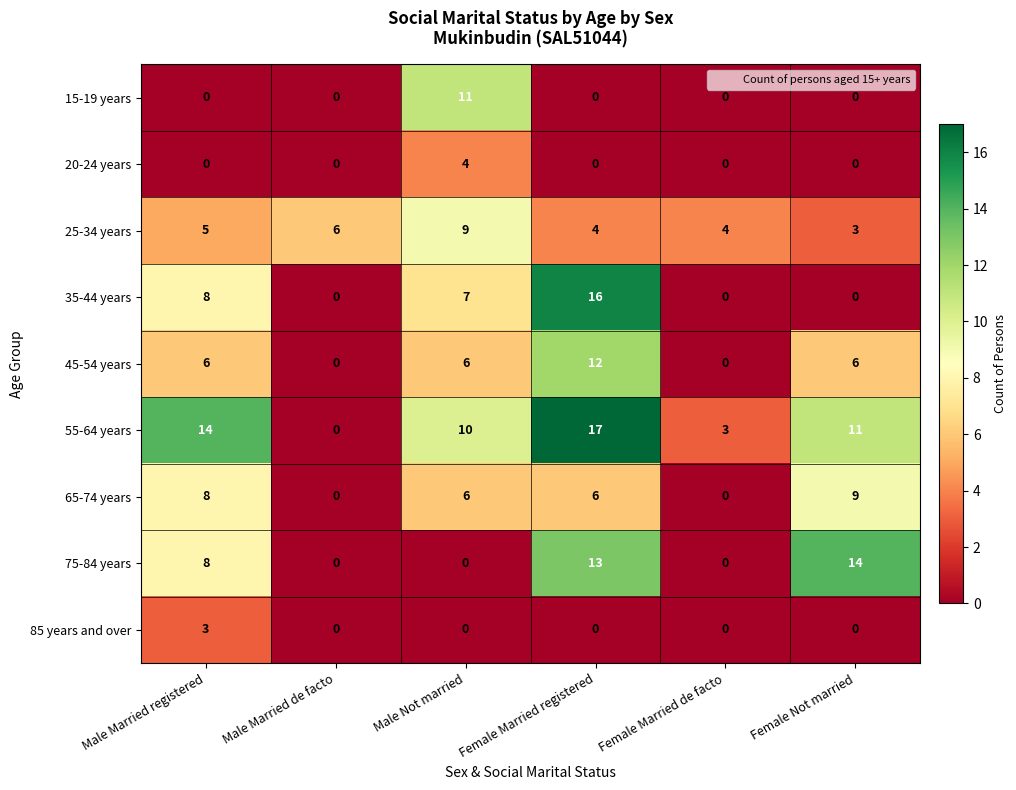

At which category is the sum across all series the highest?

Female Married registered